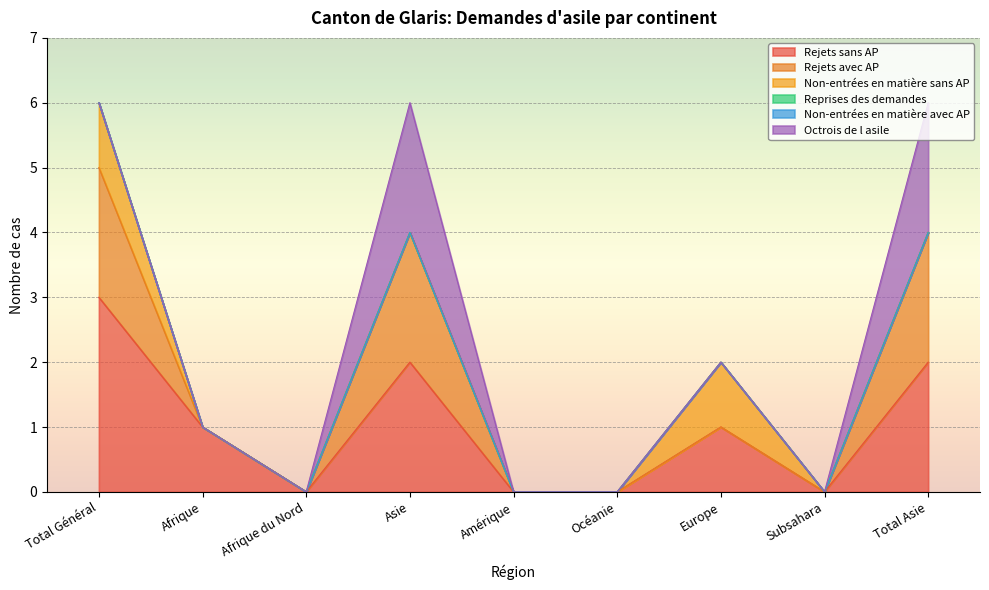

True or false: Rejets sans AP and Non-entrées en matière sans AP intersect in this chart.

False